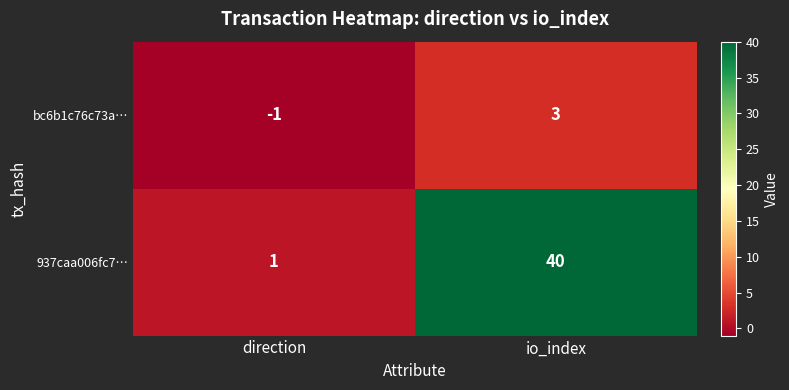

Which series changed the most between direction and io_index?

937caa006fc7…